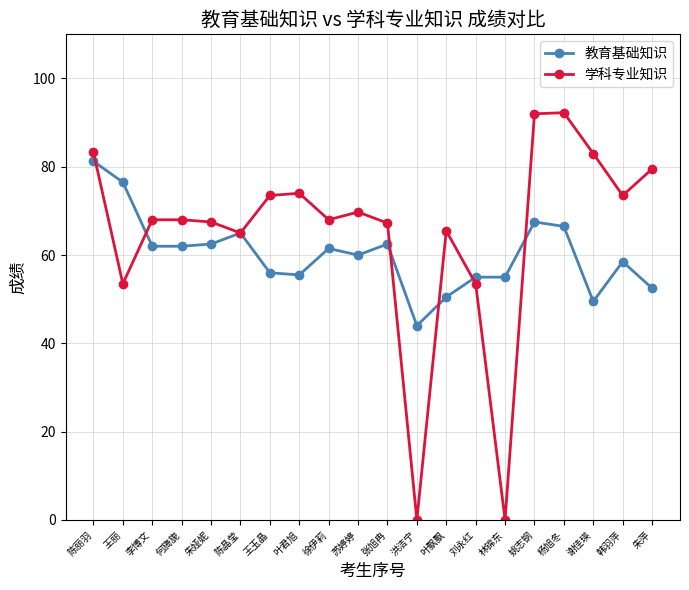

The value of 教育基础知识 at 朱娅妮 is 62.5. True or false?

True